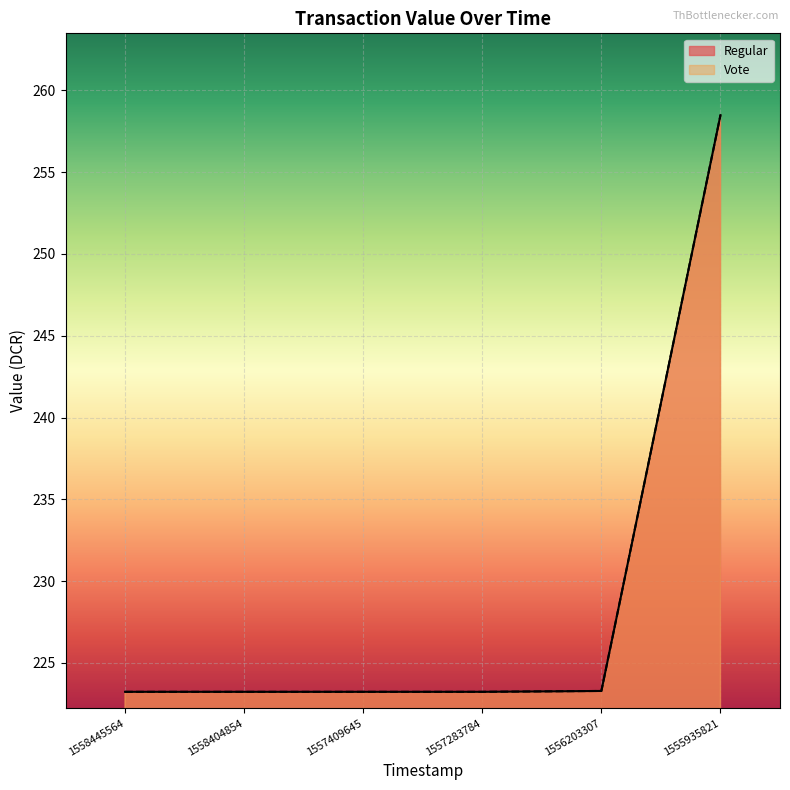

Reading left to right, extract all data points from this chart.

Regular: 1558445564=223.2	1558404854=223.2	1557409645=223.2	1557283784=223.2	1556203307=223.3	1555935821=258.5
Vote: 1558445564=223.2	1558404854=223.2	1557409645=223.2	1557283784=223.2	1556203307=223.3	1555935821=258.5